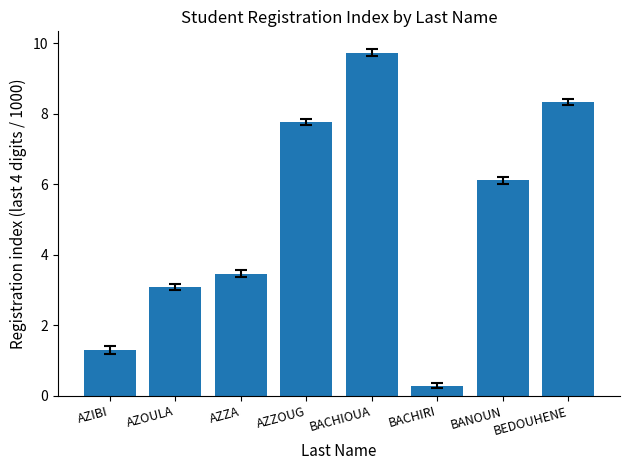

The value at AZZOUG is 11.0. True or false?

False